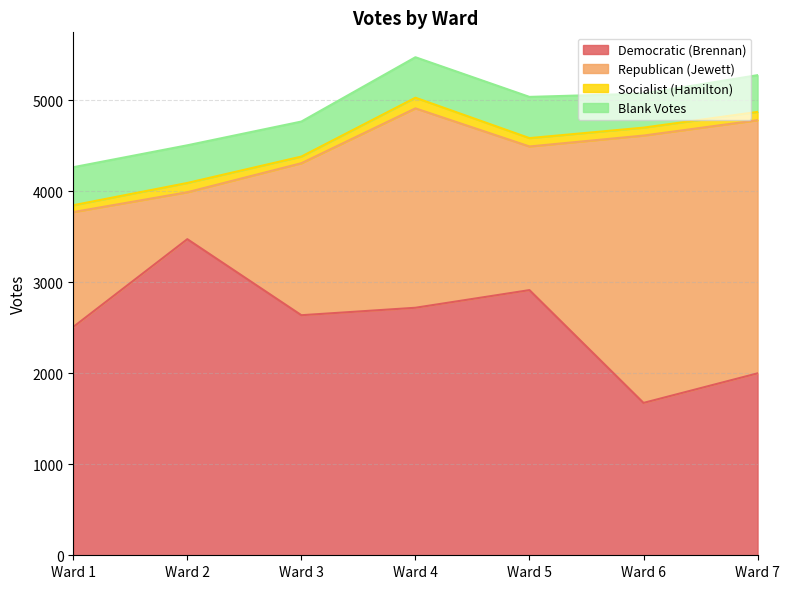

The Blank Votes series shows 658 at Ward 5. True or false?

False